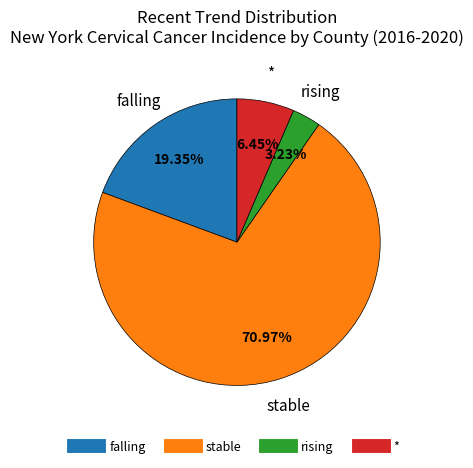

Count the number of slices in the pie.

4